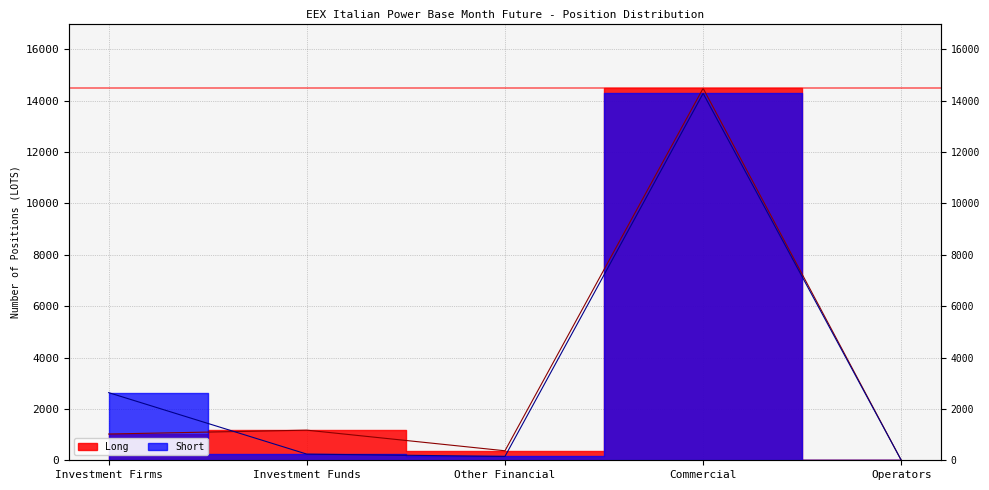

How many values in Short are above zero?

4